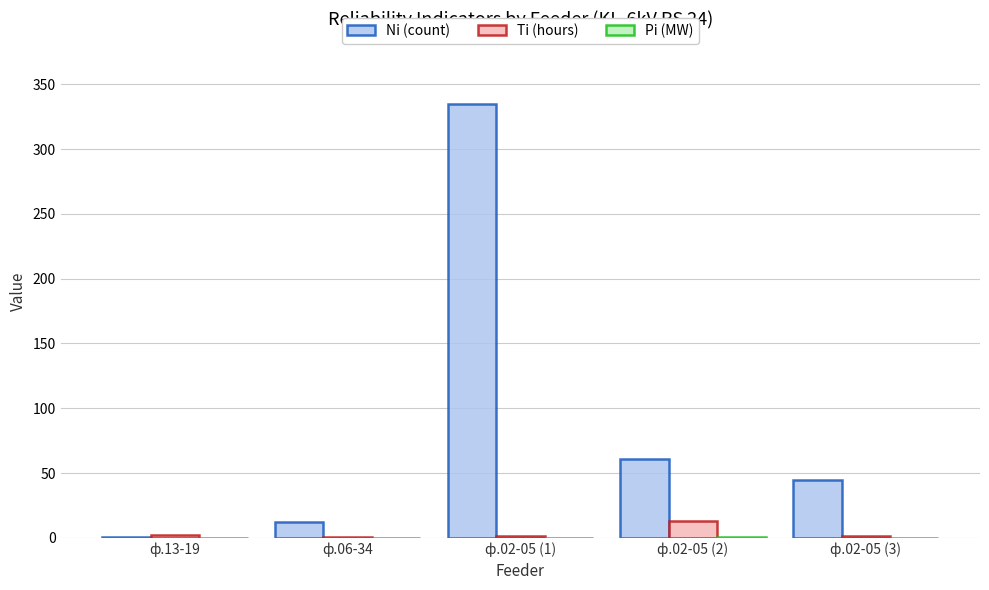

Between ф.13-19 and ф.02-05 (3), which series saw the biggest shift?

Ni (count)